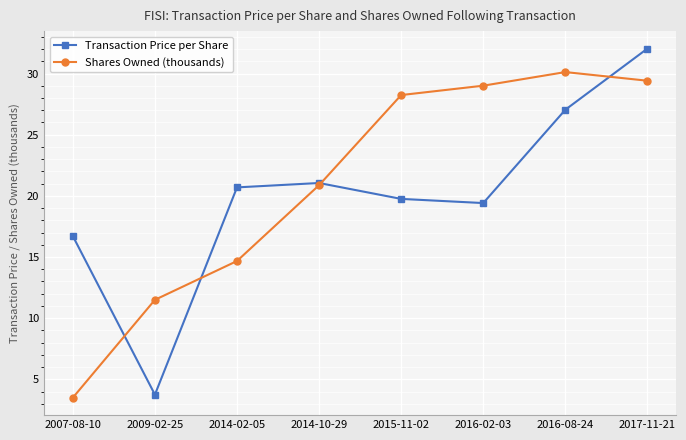

The value of Shares Owned (thousands) at 2015-11-02 is 16.7. True or false?

False